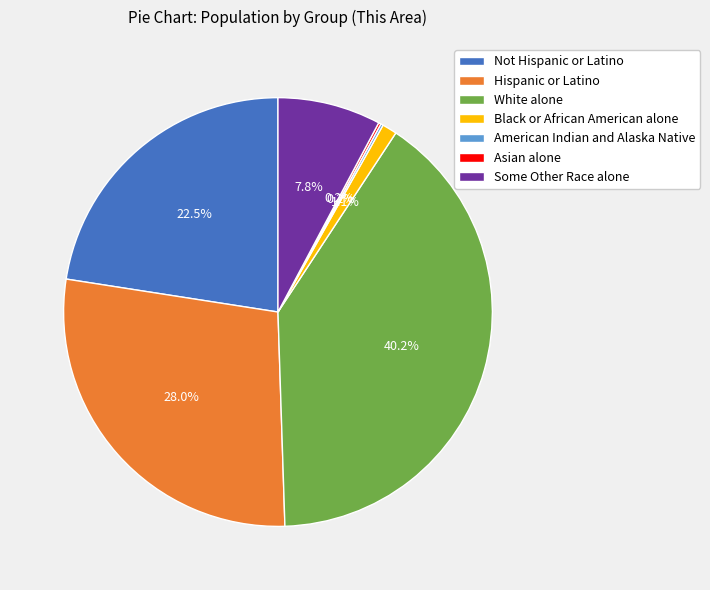

True or false: Black or African American alone accounts for 12% of the total.

False